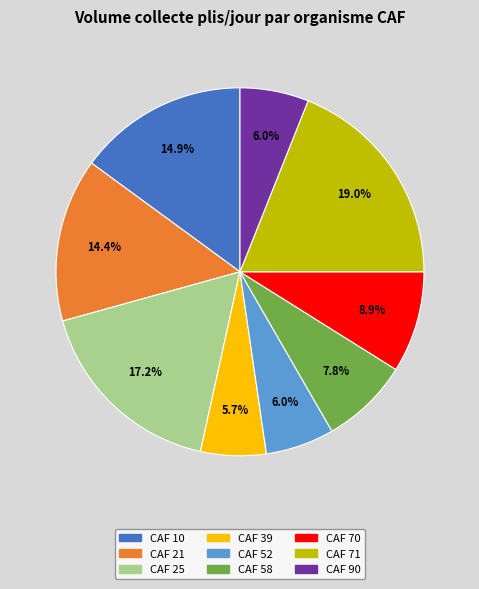

Is there a majority slice in this chart?

No